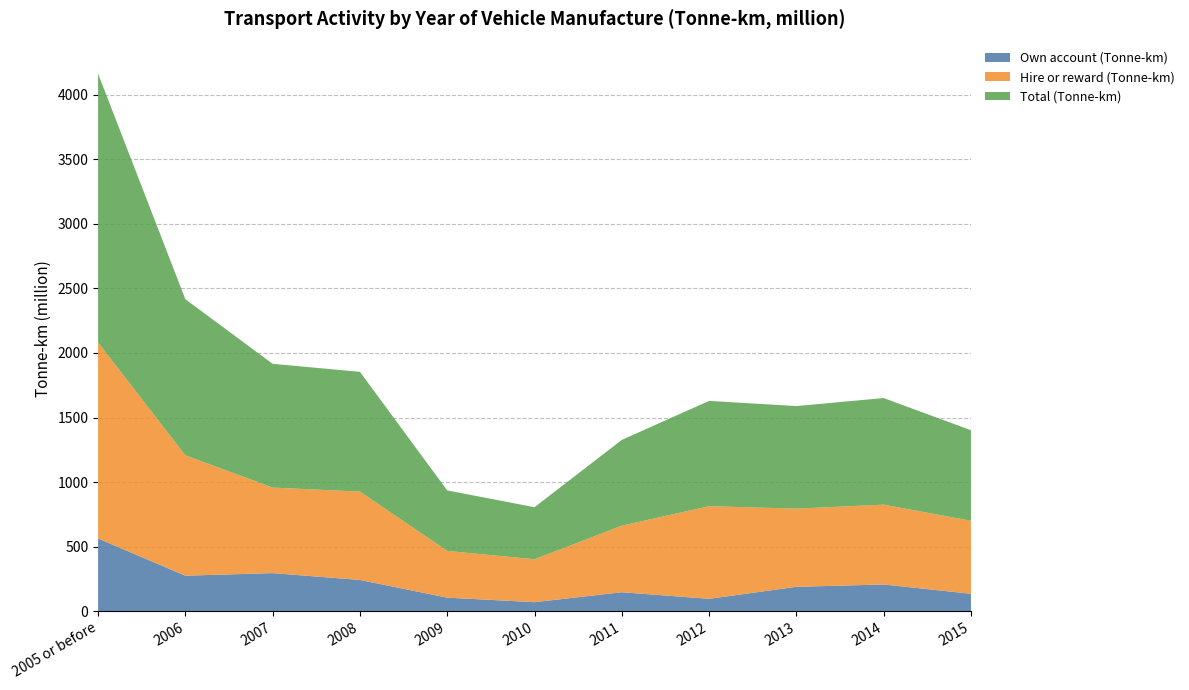

Reading right to left, what are all the values shown in this chart?

Own account (Tonne-km): 2015=136	2014=208	2013=190	2012=97	2011=148	2010=71	2009=106	2008=243	2007=296	2006=276	2005 or before=564
Hire or reward (Tonne-km): 2015=565	2014=618	2013=605	2012=717	2011=515	2010=332	2009=362	2008=684	2007=662	2006=932	2005 or before=1517
Total (Tonne-km): 2015=701	2014=825	2013=794	2012=815	2011=664	2010=403	2009=468	2008=927	2007=958	2006=1208	2005 or before=2081